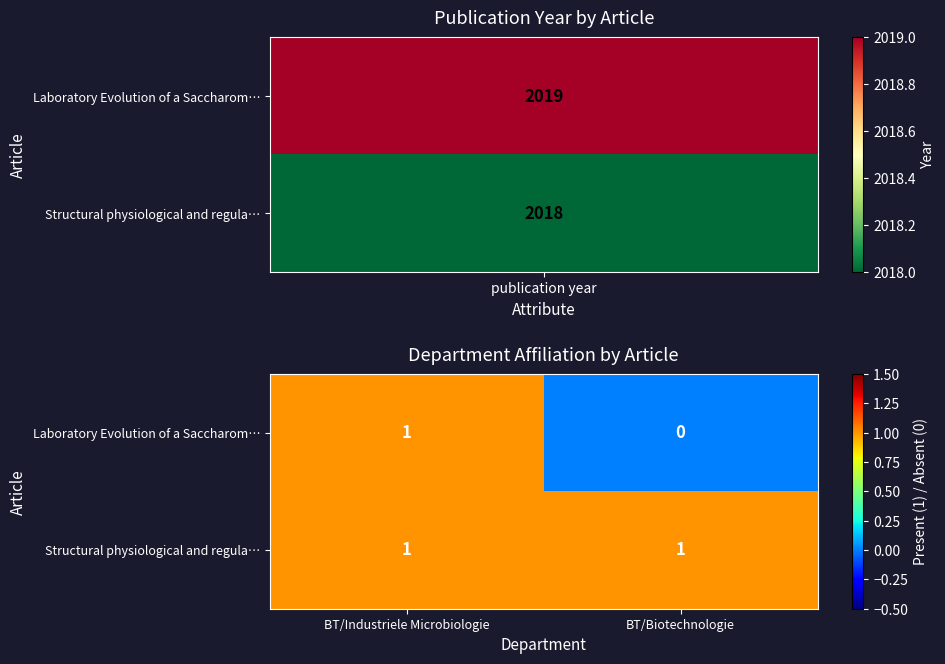

Which category has the highest value in the Laboratory Evolution of a Saccharom… series?

BT/Industriele Microbiologie